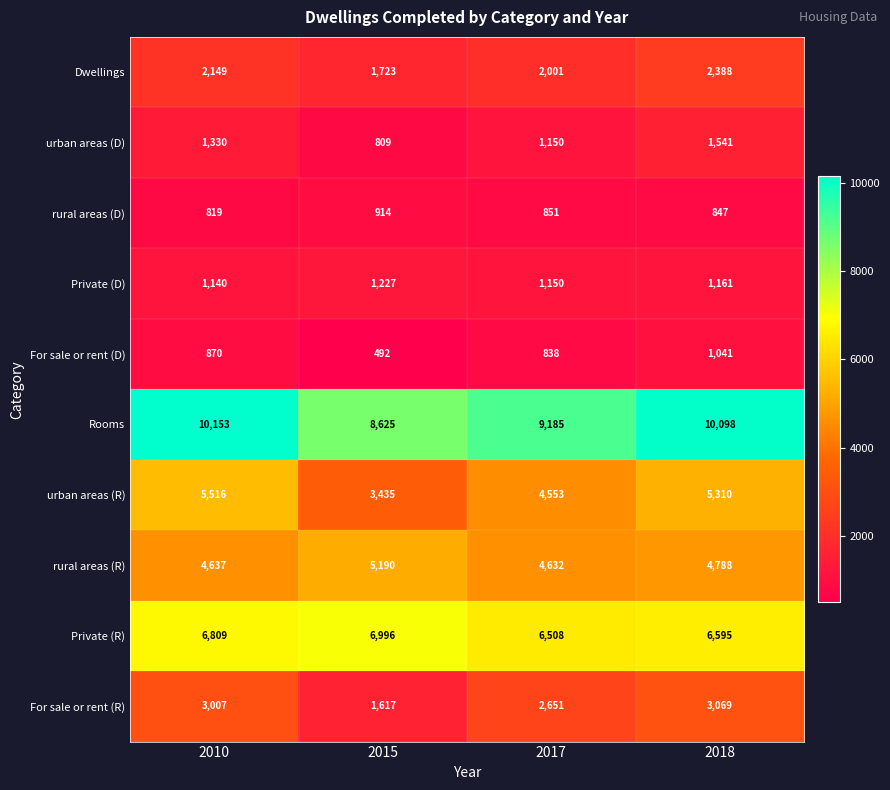

How many series are shown in this chart?

10